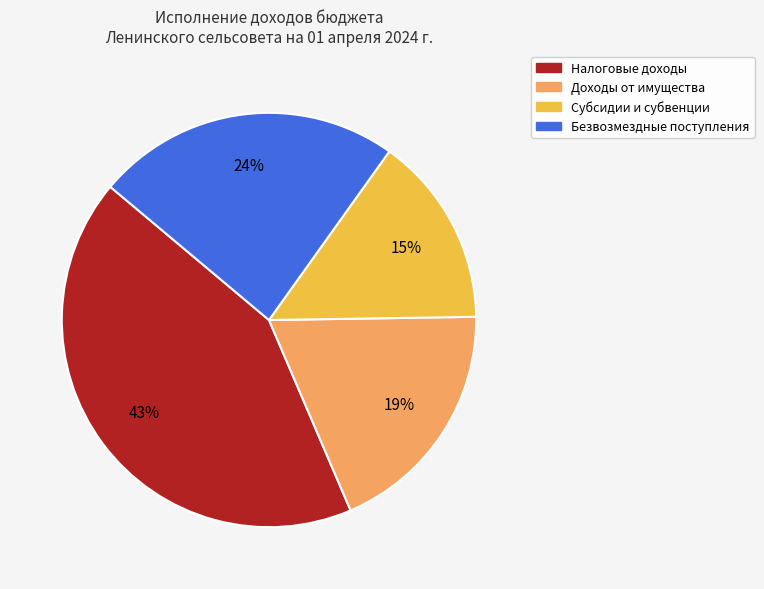

Is there any slice that represents more than half of the pie?

No